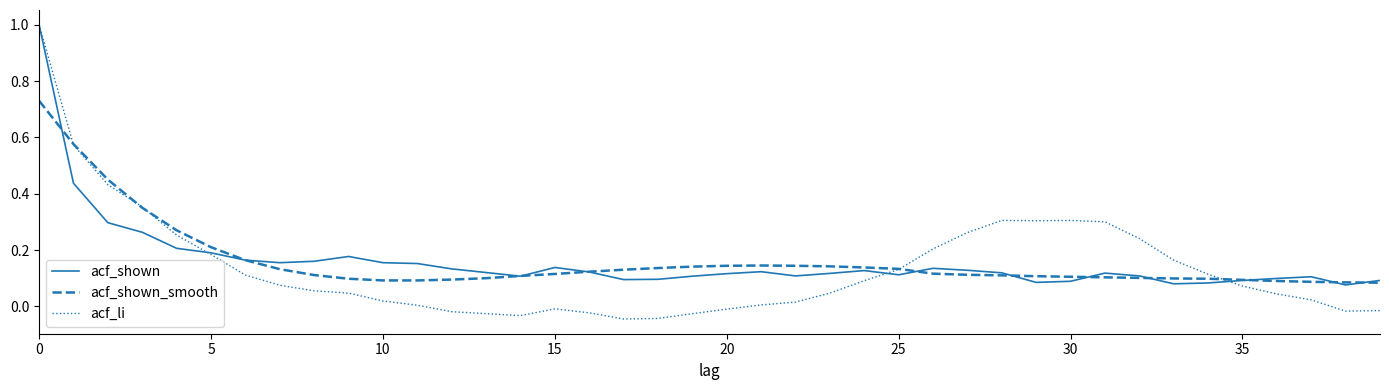

At how many categories does at least one series exceed 0?

40